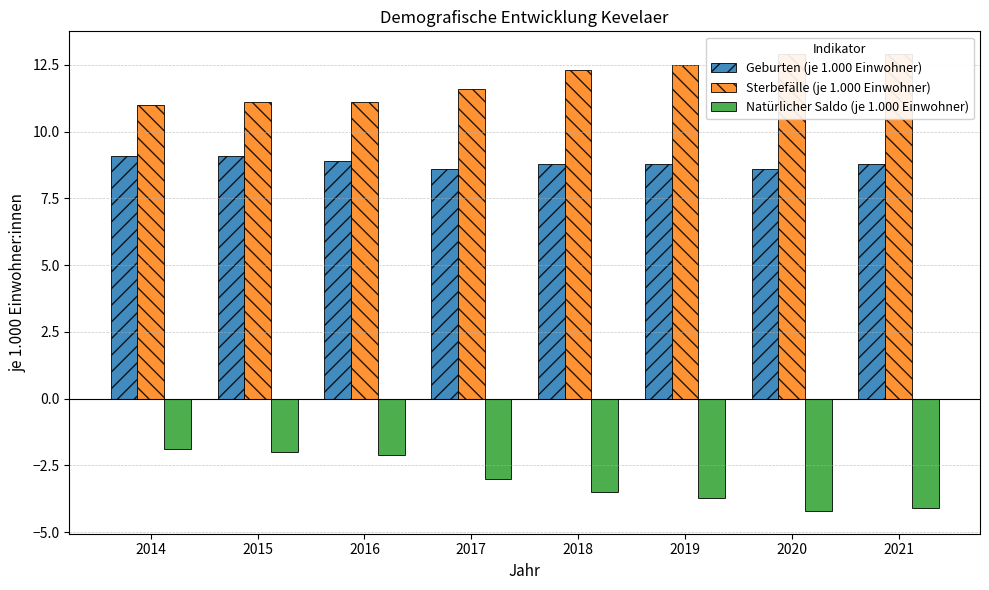

What is the difference between the second highest and minimum values in the Sterbefälle (je 1.000 Einwohner) series?

1.9